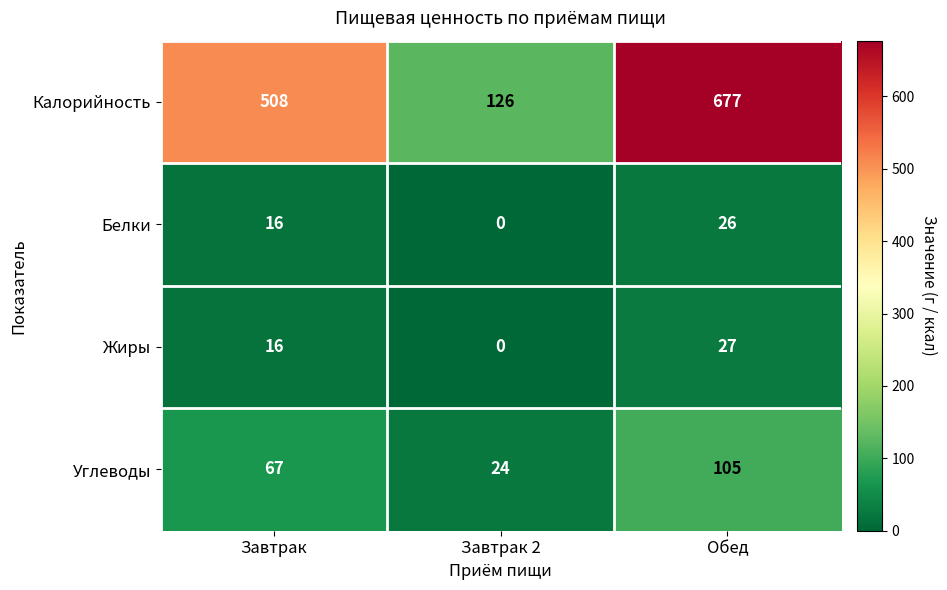

List the labels in order of Белки value, largest first.

Обед, Завтрак, Завтрак 2